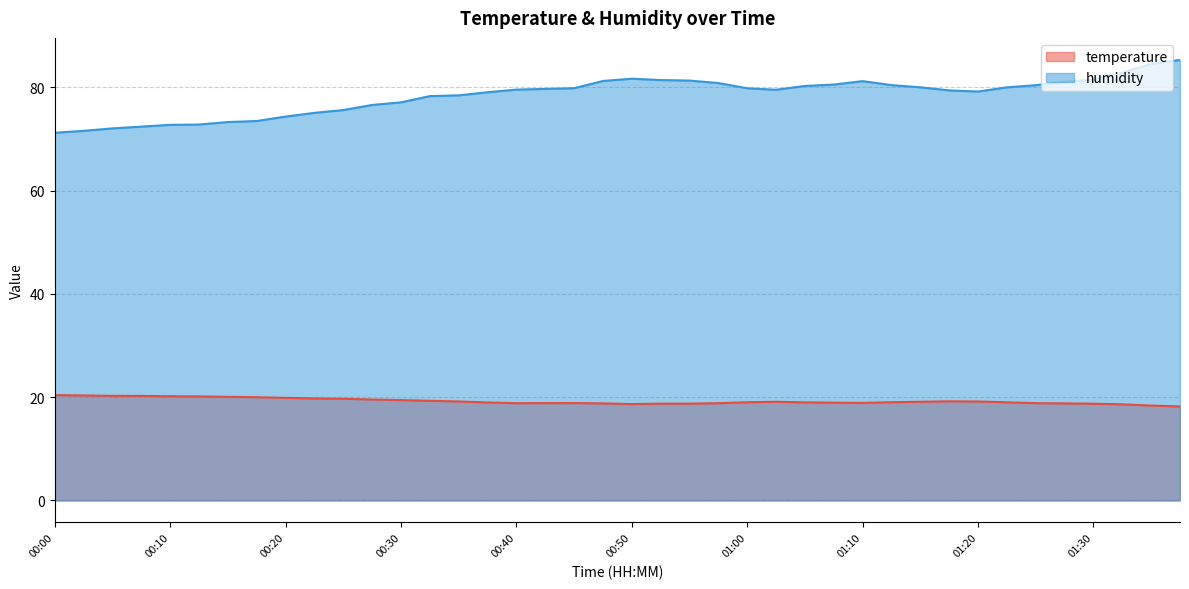

At which category is the sum across all series the highest?

01:38